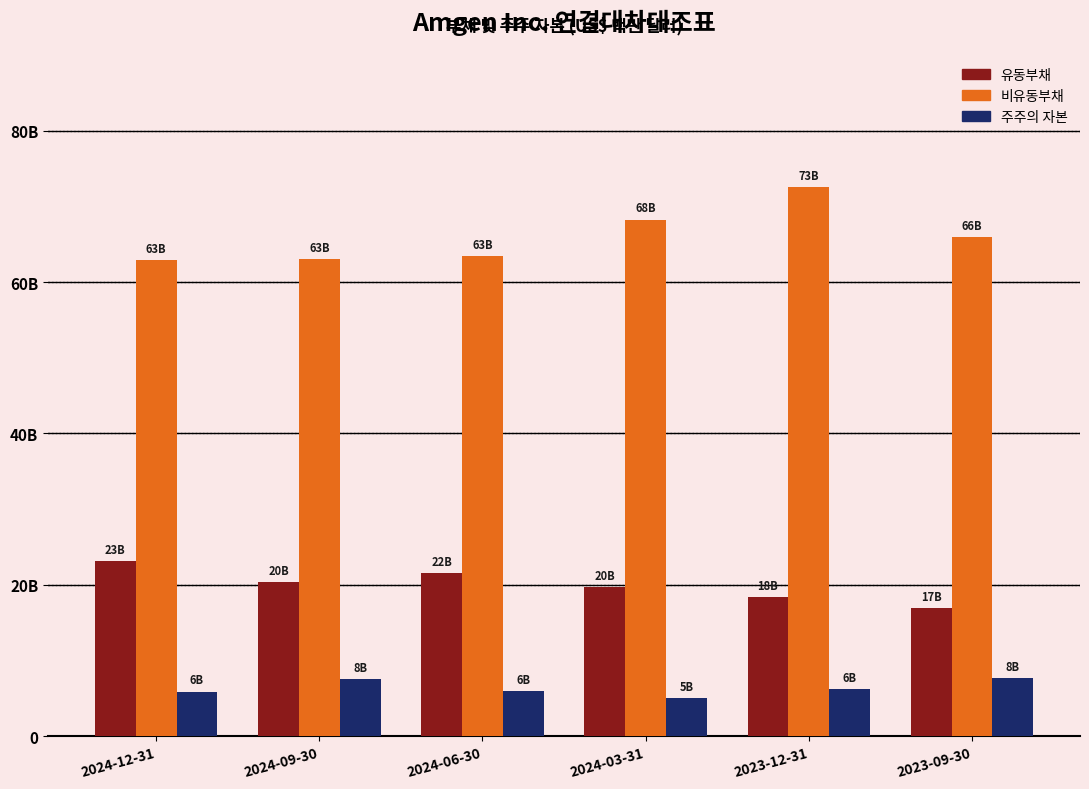

List the series in order of their peak value, highest first.

비유동부채, 유동부채, 주주의 자본